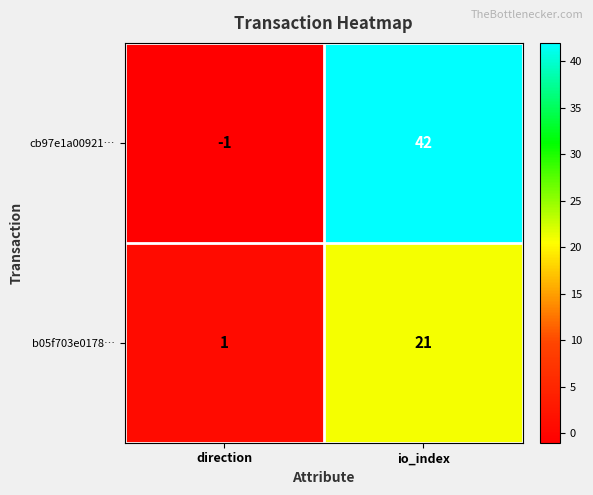

Reading left to right, what are all the values shown in this chart?

cb97e1a00921…: -1	42
b05f703e0178…: 1	21